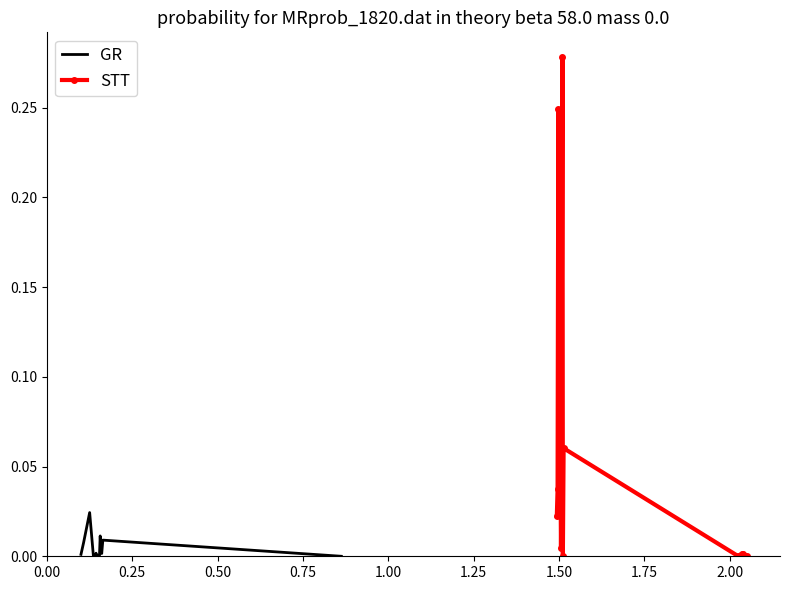

How many values in STT are above zero?

14